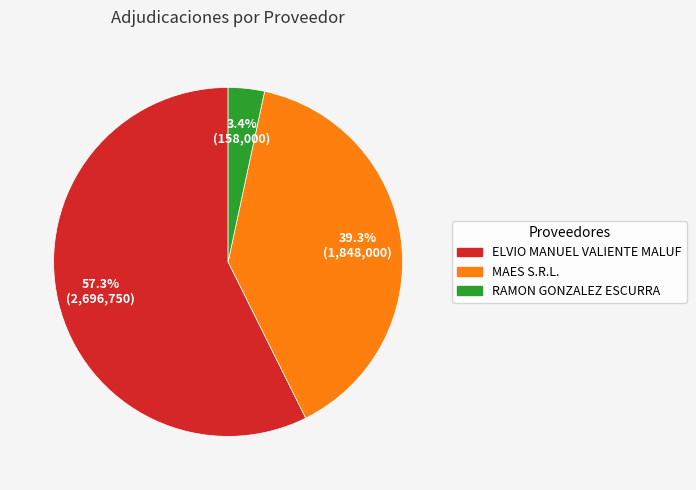

How many segments does this pie chart have?

3